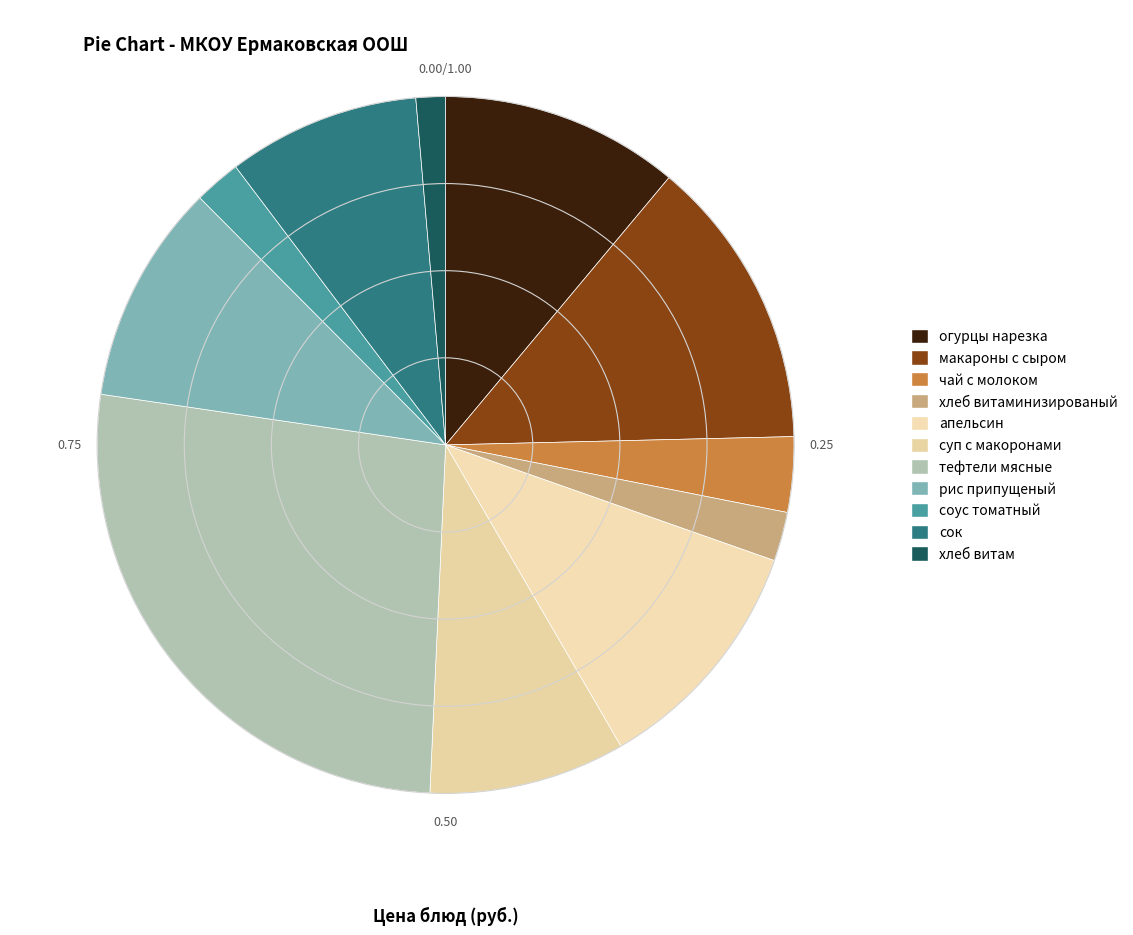

Is огурцы нарезка the majority of the pie?

No